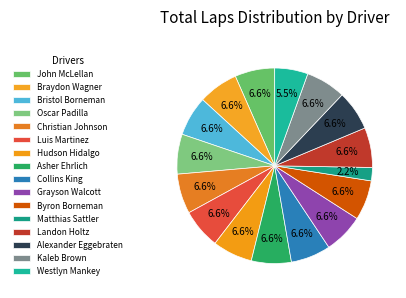

Rank the categories by value from lowest to highest.

Matthias Sattler, Westlyn Mankey, John McLellan, Braydon Wagner, Bristol Borneman, Oscar Padilla, Christian Johnson, Luis Martinez, Hudson Hidalgo, Asher Ehrlich, Collins King, Grayson Walcott, Byron Borneman, Landon Holtz, Alexander Eggebraten, Kaleb Brown